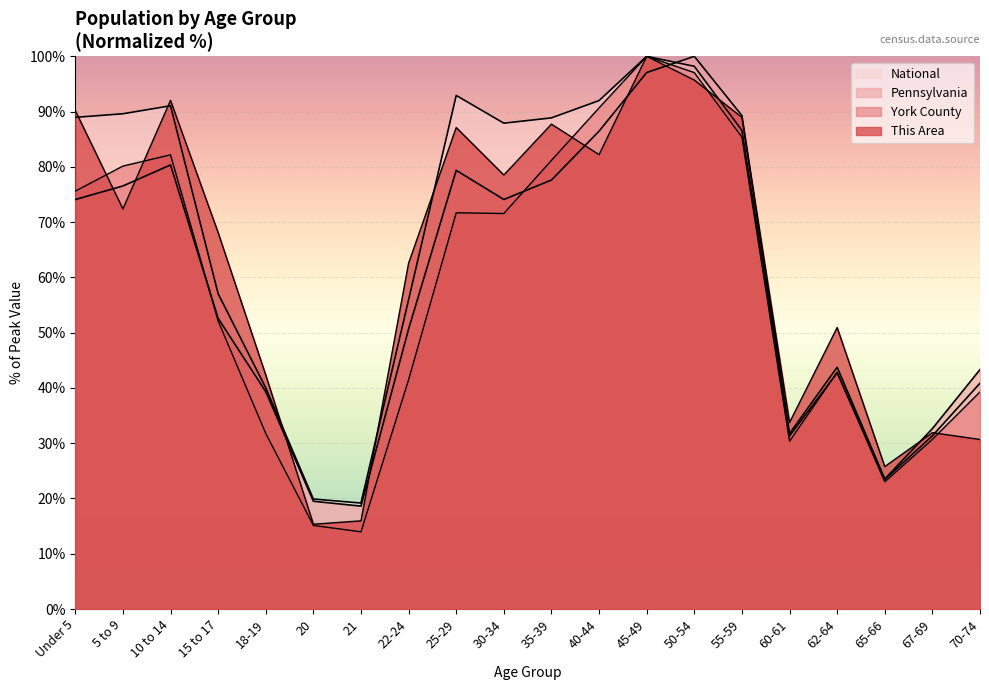

After their last crossing, which series has the higher values: Pennsylvania or York County?

Pennsylvania